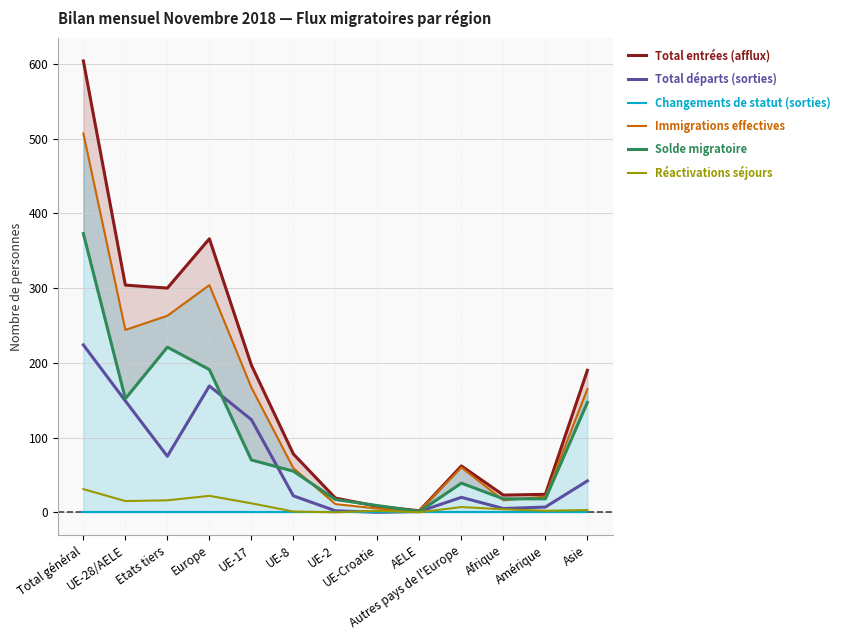

Rank the series at Asie from lowest to highest value.

Changements de statut (sorties), Réactivations séjours, Total départs (sorties), Solde migratoire, Immigrations effectives, Total entrées (afflux)